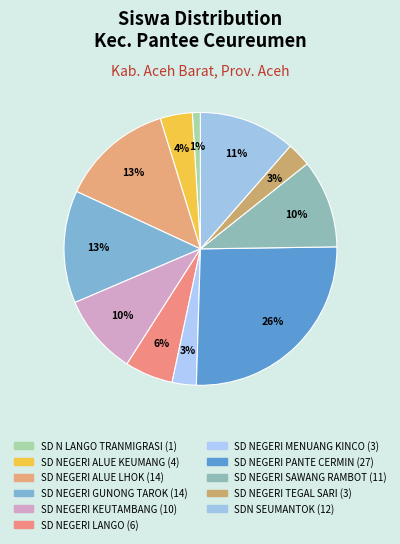

Count the number of slices in the pie.

11